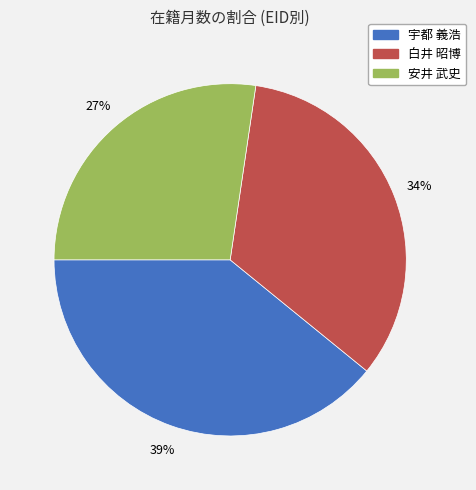

How many segments does this pie chart have?

3